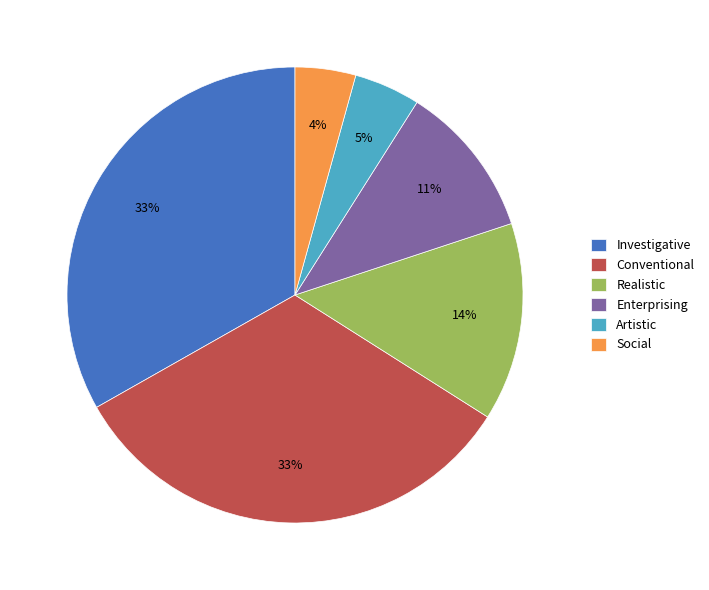

Combined, do Investigative and Social account for over 50%?

No